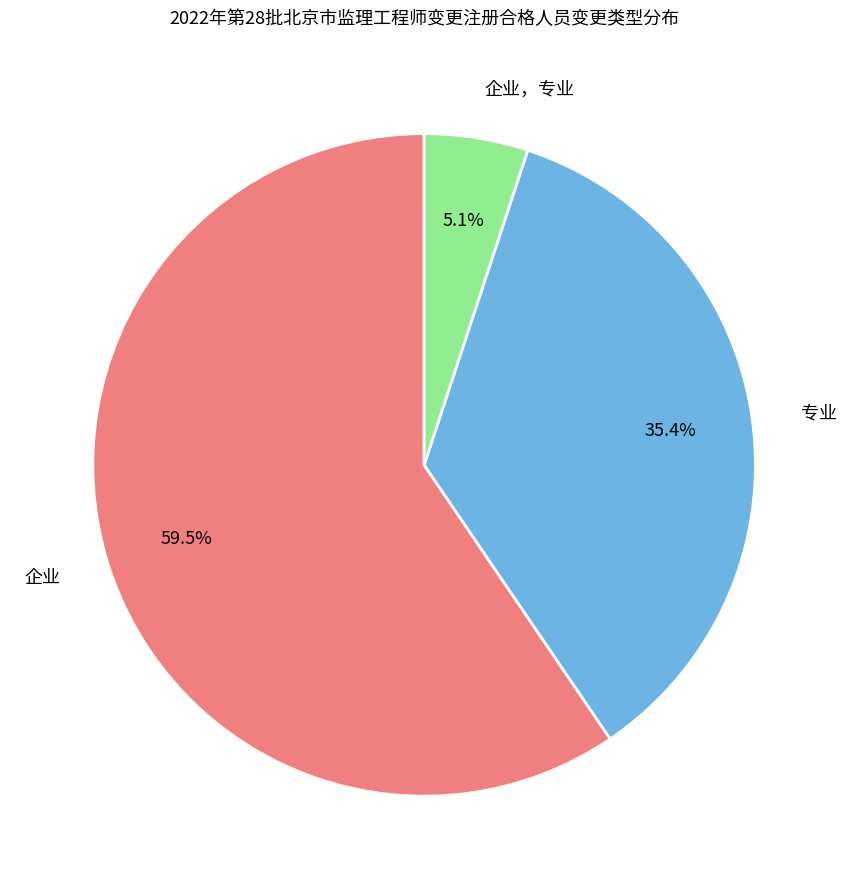

How many segments does this pie chart have?

3